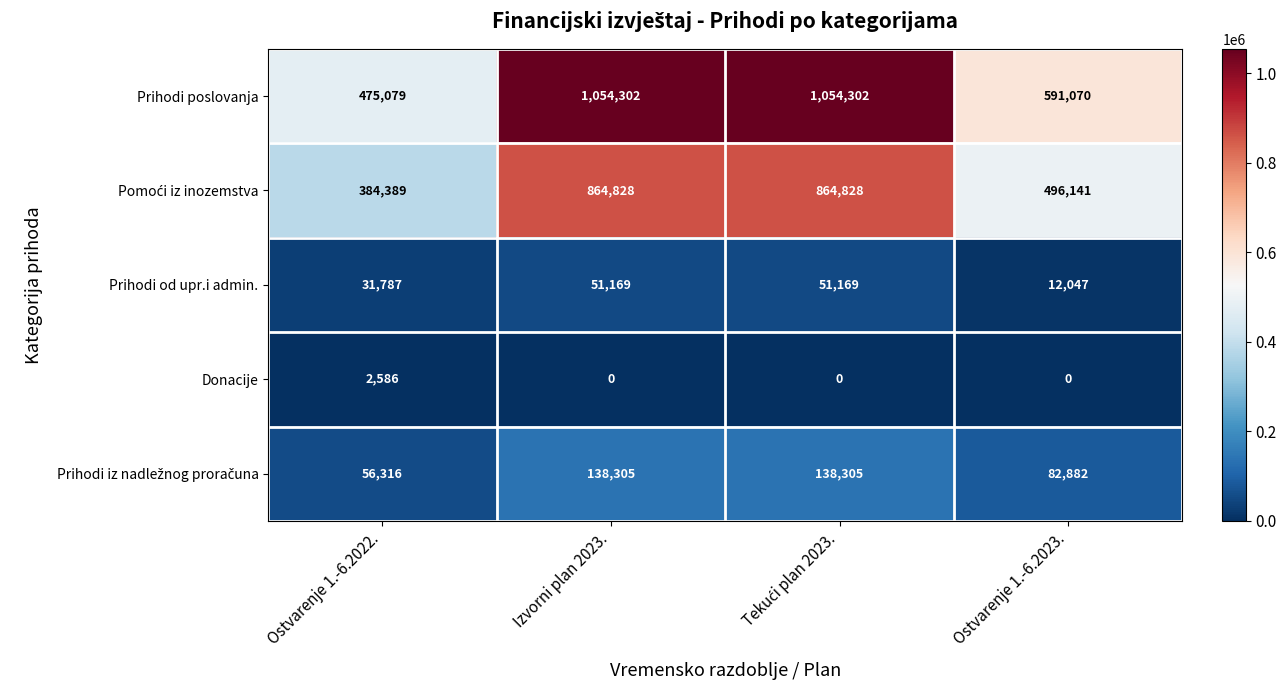

Which series has the widest spread of values?

Prihodi poslovanja